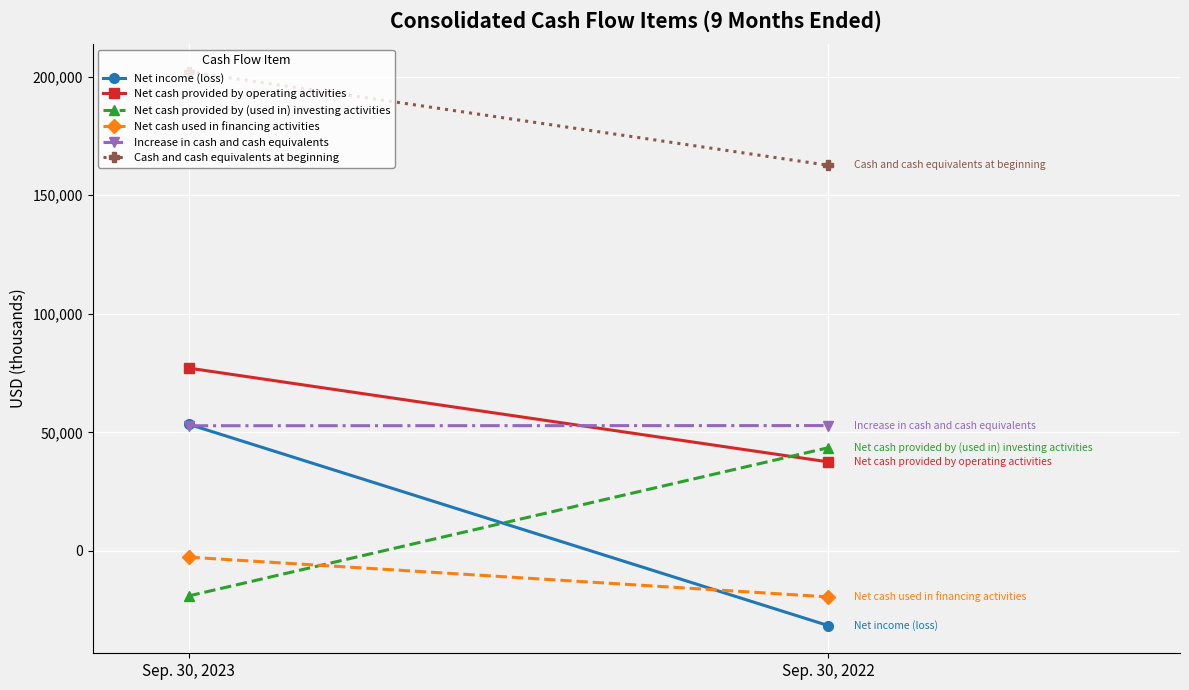

At which category is the sum across all series the highest?

Sep. 30, 2023